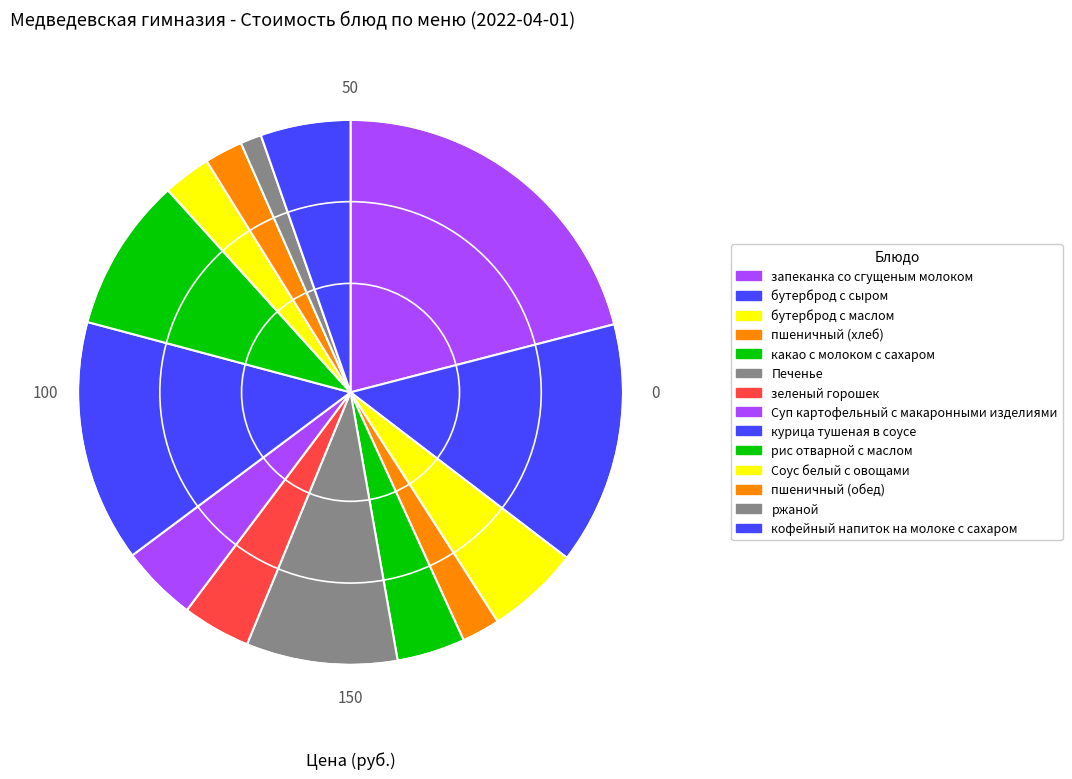

Approximately how many times larger is the value at бутерброд с маслом compared to ржаной?

4.4